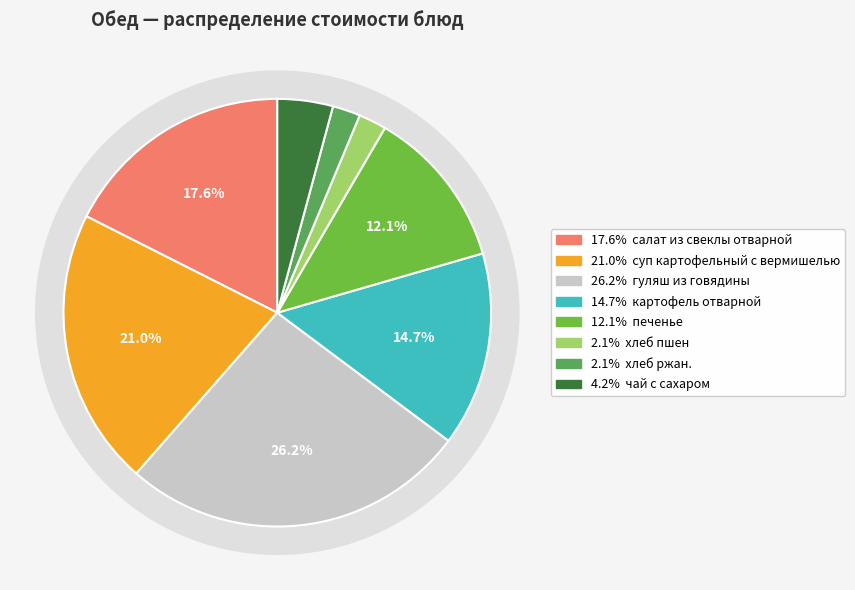

What is the smallest slice in the pie chart?

хлеб пшен